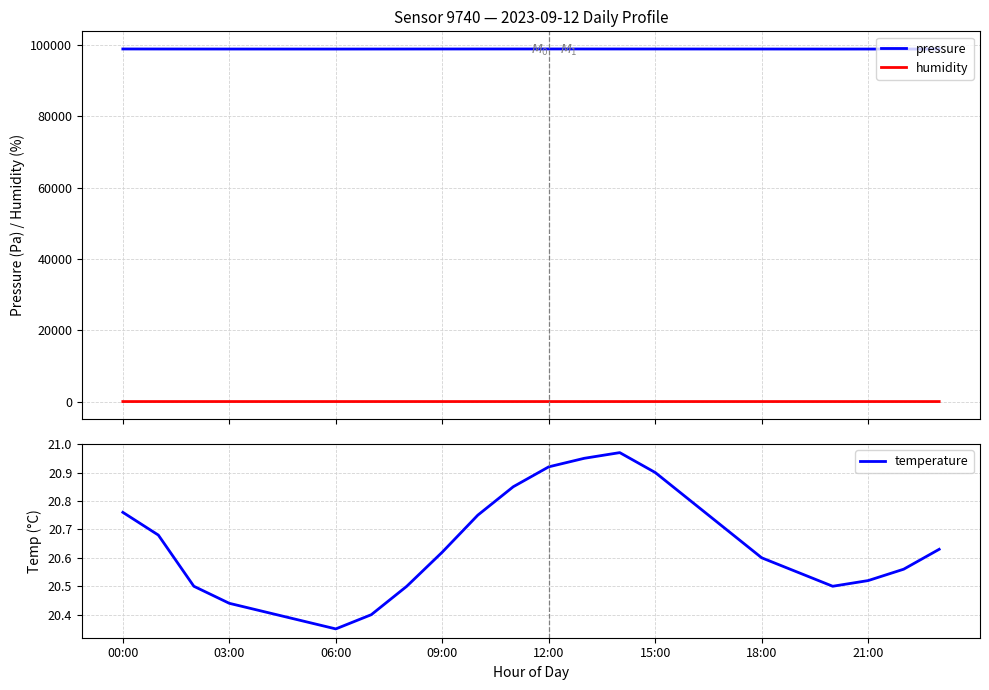

True or false: pressure and humidity cross at least once.

False